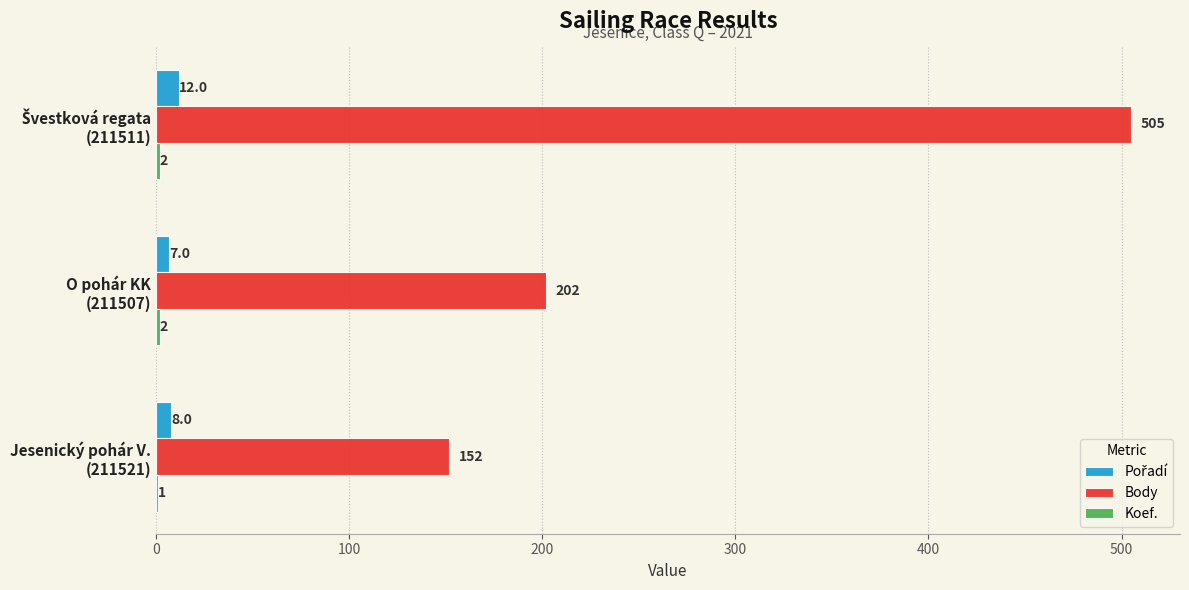

What is the maximum value shown in the chart?

505